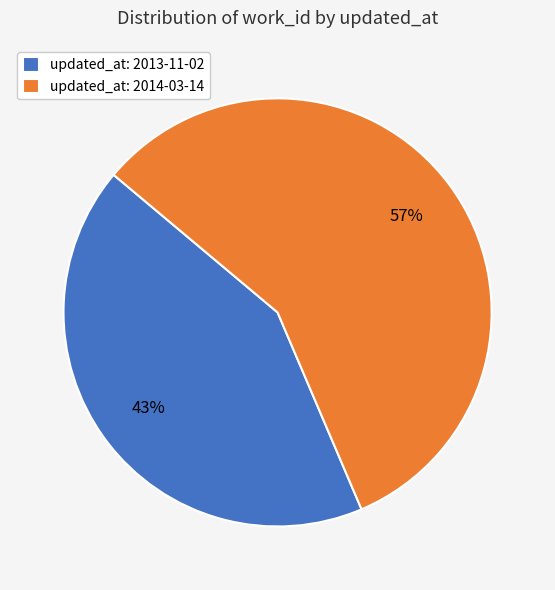

How many segments does this pie chart have?

2